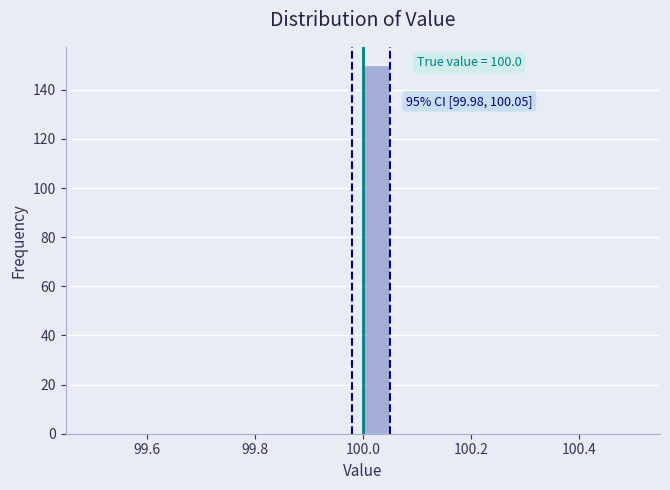

Around what value on the x-axis is the tallest bar? Give the approximate position of its centre, as read against the axis.

100.02